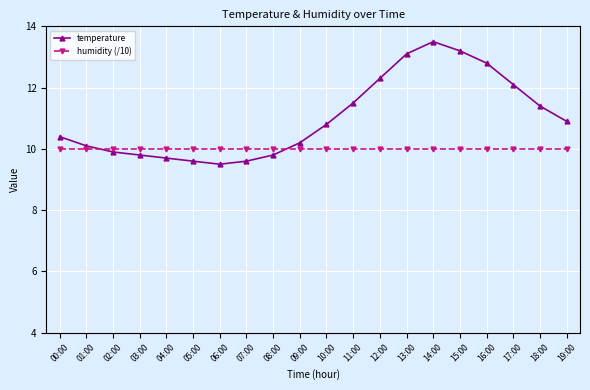

List the series in order of their peak value, highest first.

temperature, humidity (/10)